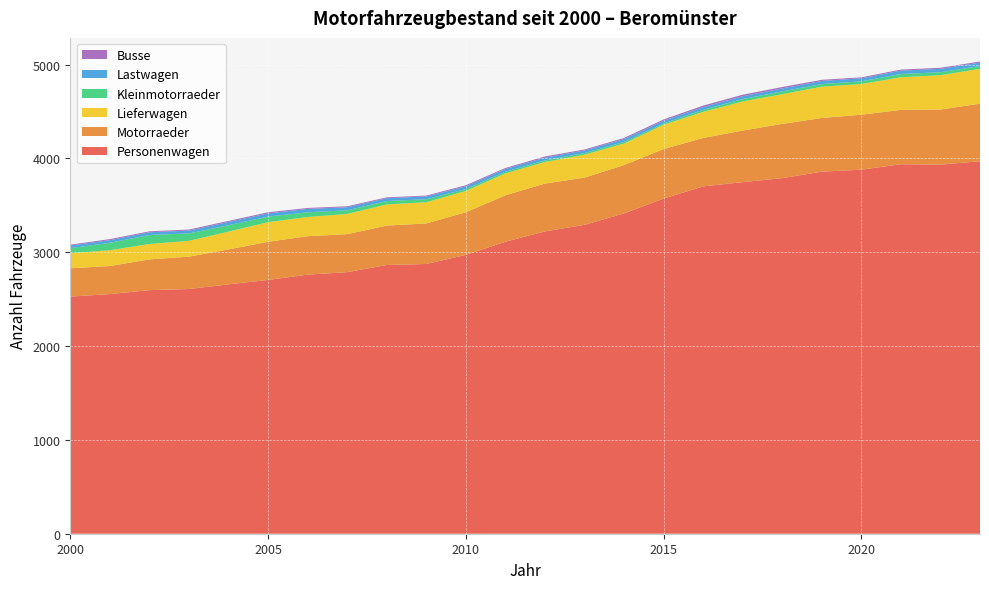

Reading right to left, transcribe all the data shown in this chart.

Personenwagen: 3970	3934	3938	3880	3859	3790	3747	3702	3572	3414	3292	3222	3112	2972	2875	2864	2788	2761	2705	2658	2608	2596	2554	2527
Motorraeder: 613	587	579	586	572	578	550	516	528	515	503	510	495	454	432	420	405	410	406	372	345	328	299	302
Lieferwagen: 372	366	348	327	334	317	310	278	259	230	245	230	234	228	226	226	215	205	210	190	169	164	169	161
Kleinmotorraeder: 30	32	35	29	28	30	26	22	14	17	17	17	17	19	32	36	39	50	59	68	79	96	79	54
Lastwagen: 37	36	36	32	33	31	30	29	29	30	28	30	30	30	30	30	33	36	34	35	30	29	28	28
Busse: 11	11	11	10	12	15	16	16	13	12	10	12	10	11	9	9	10	10	12	11	11	10	11	9